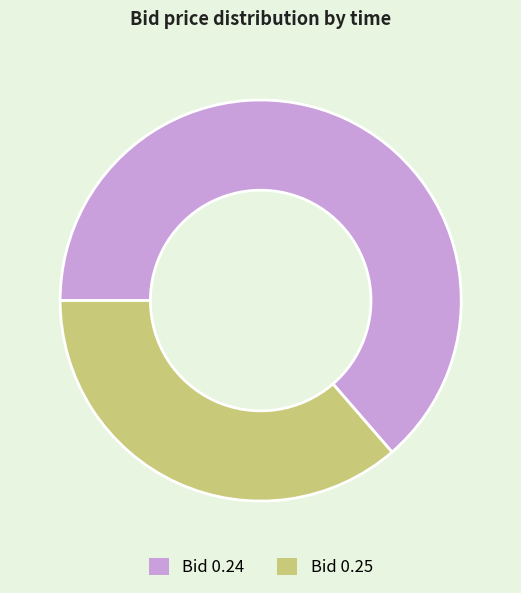

True or false: Bid 0.24 accounts for 78% of the total.

False